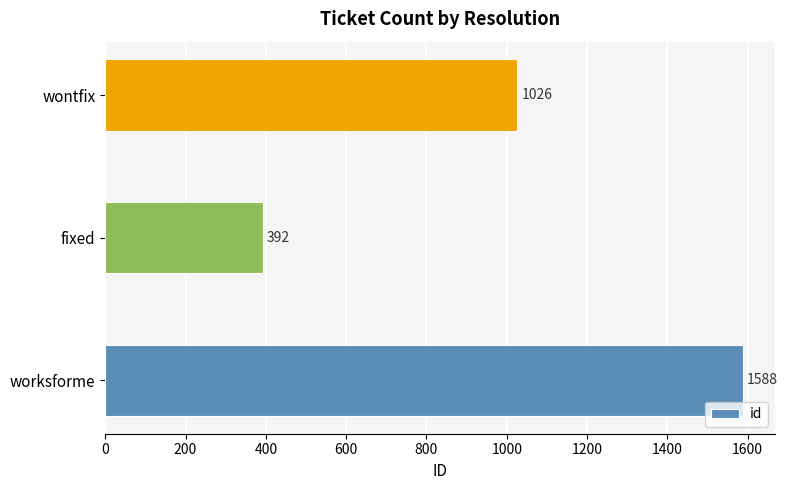

What is the change in value from worksforme to fixed?

-1196